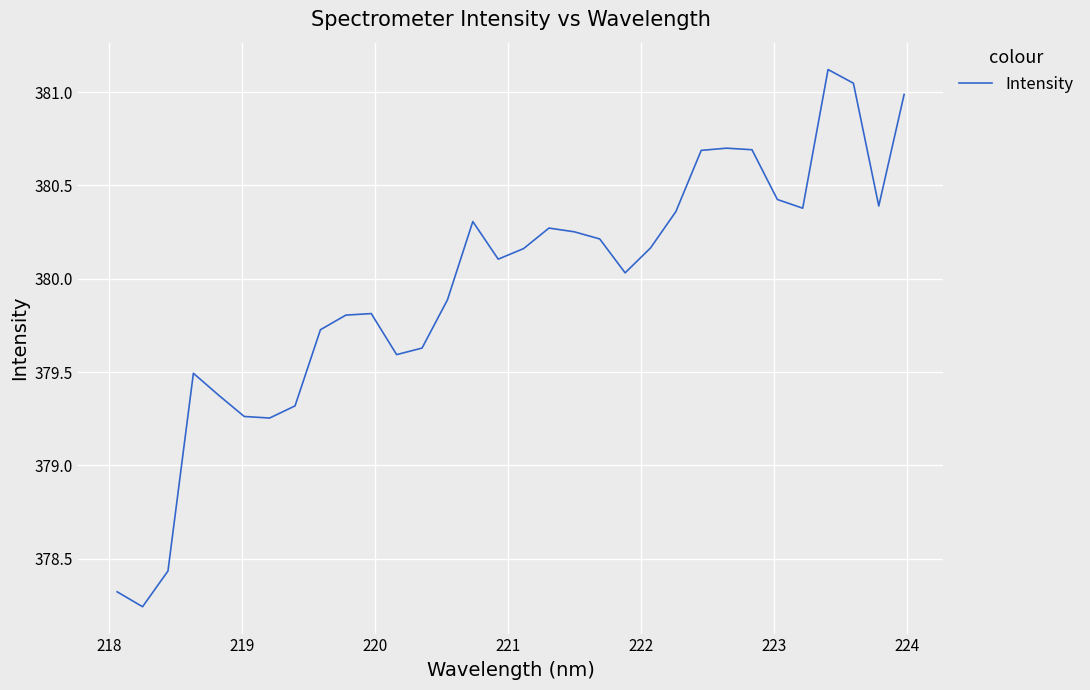

What is the maximum value shown in the chart?

381.1